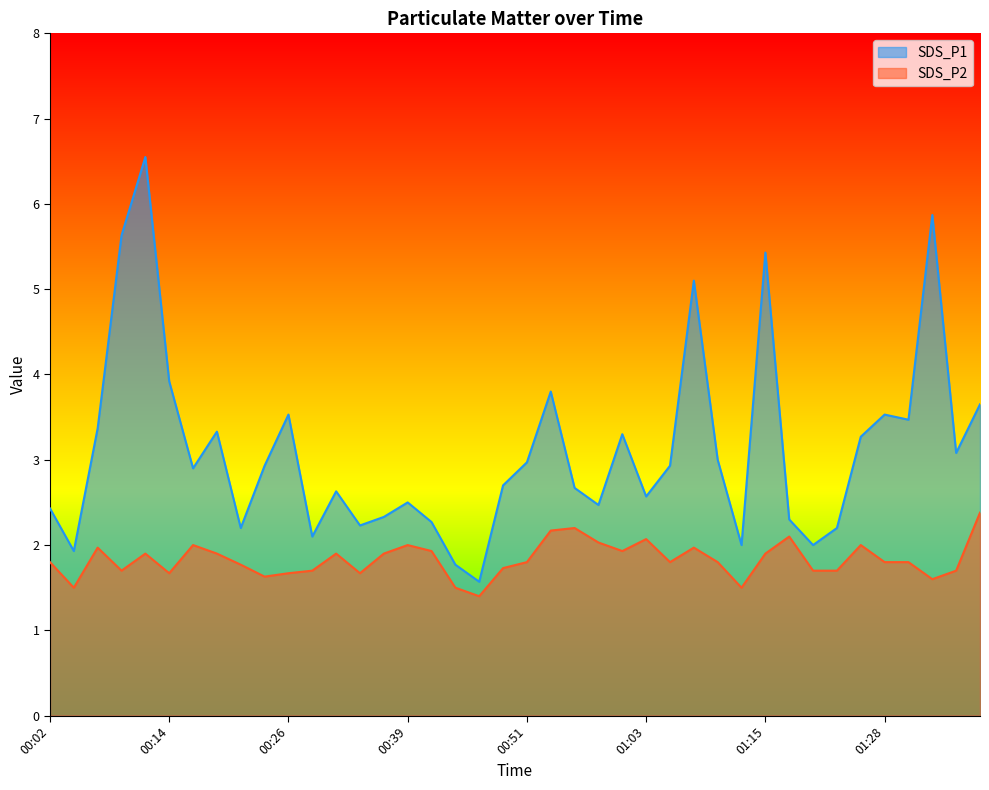

Which series has the largest total across all categories?

SDS_P1